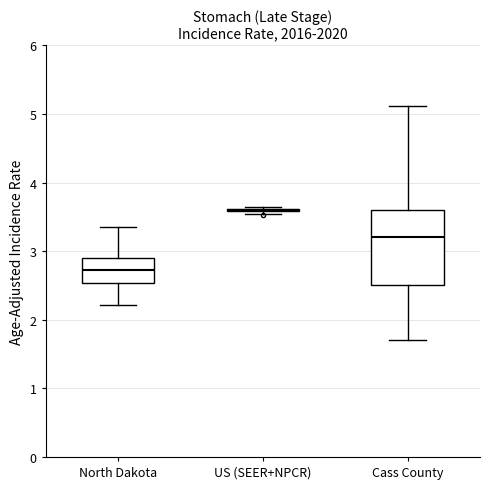

Which box is the tallest, from its lower edge to its upper edge?

Cass County